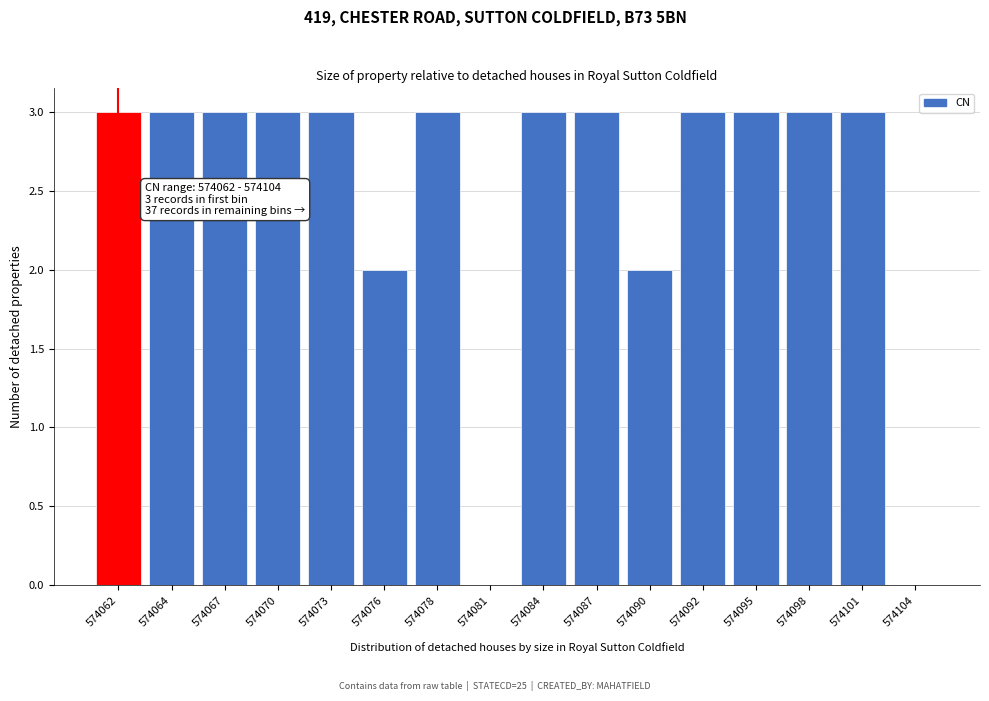

Reading left to right, transcribe all the data shown in this chart.

574062=3	574064=3	574067=3	574070=3	574073=3	574076=2	574078=3	574081=0	574084=3	574087=3	574090=2	574092=3	574095=3	574098=3	574101=3	574104=0